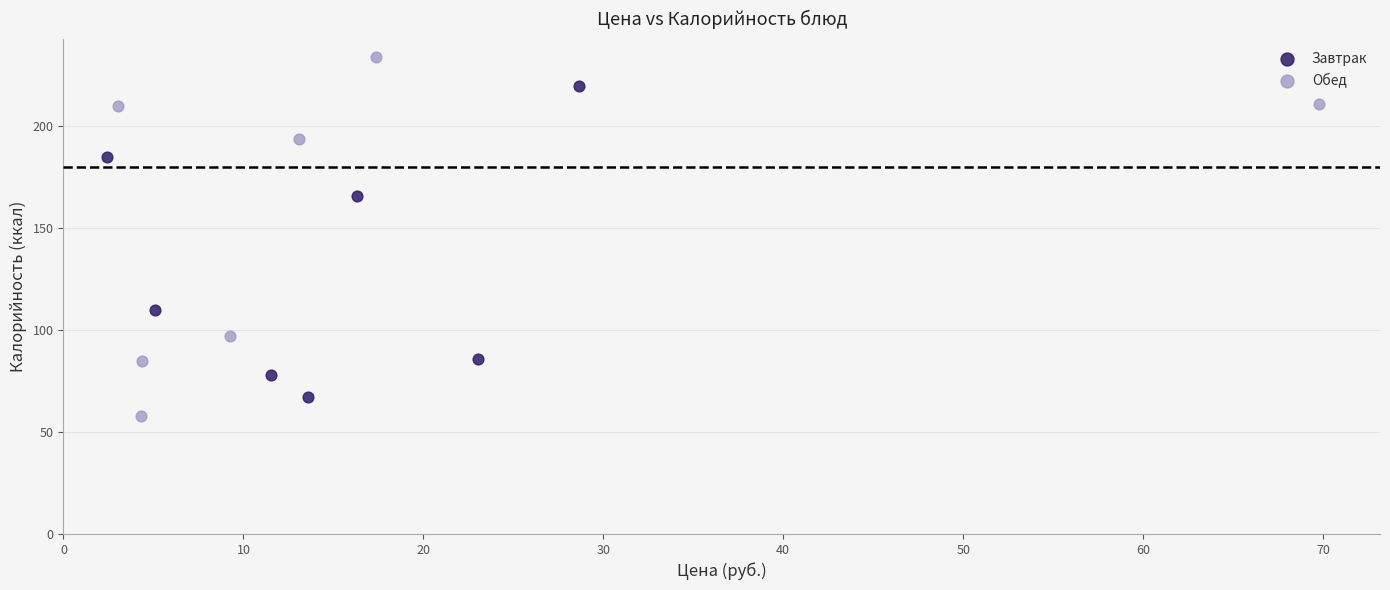

What are all the series names shown in the legend?

Завтрак, Обед